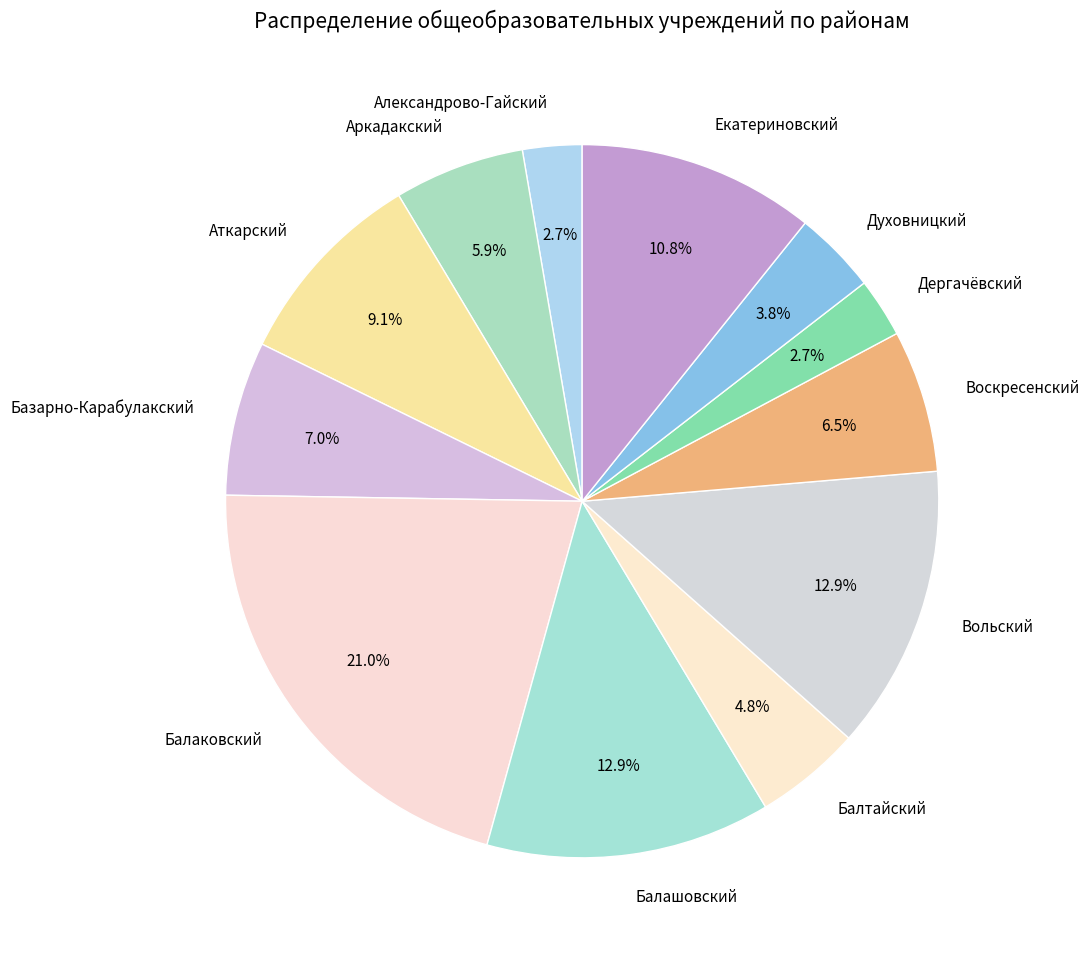

To the nearest percent, what percentage of the pie is Вольский?

13%